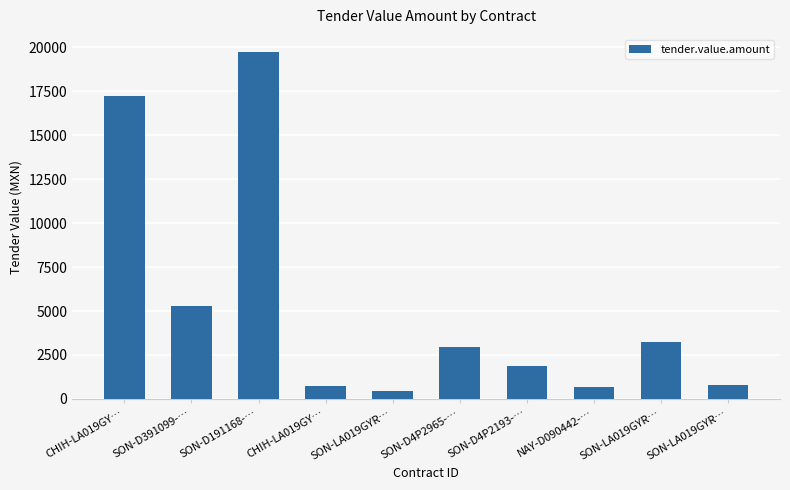

How many categories are shown in the chart?

10